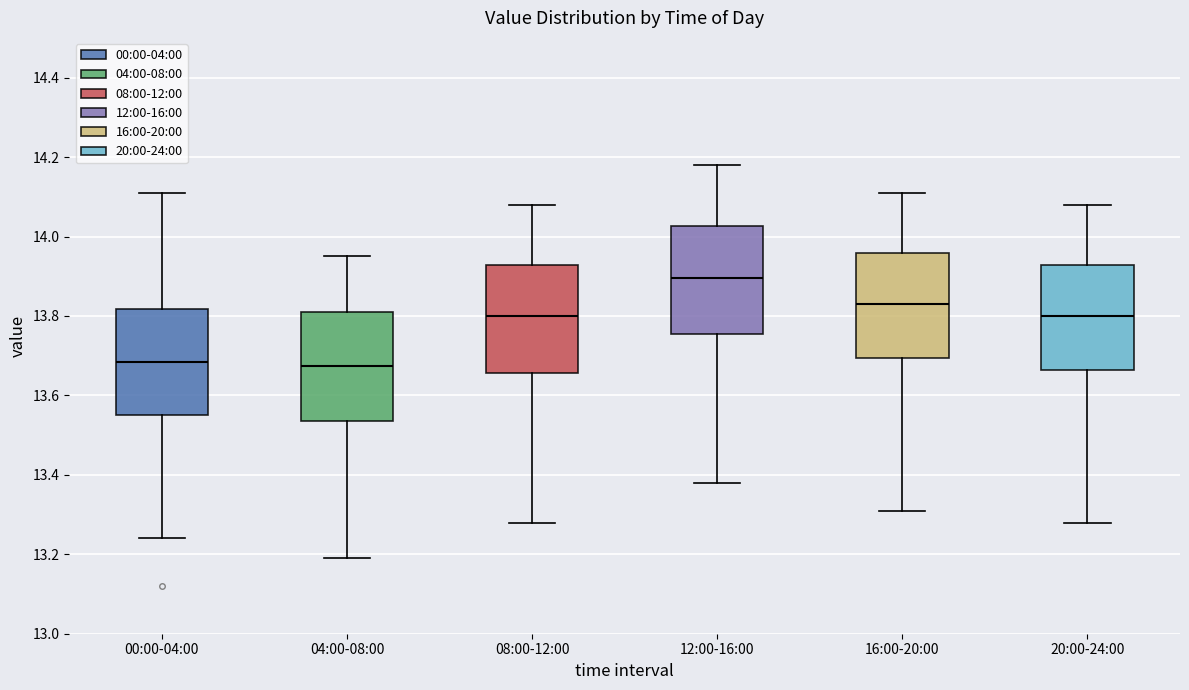

Reading left to right, read every box against the y-axis: the position of its median line, the range the box covers, and the ends of its whiskers. The values are not printed on the chart, so give them approximately, as read against the axis.

00:00-04:00: median 13.68, box 13.56 to 13.82, whiskers 13.24 to 14.12
04:00-08:00: median 13.68, box 13.54 to 13.82, whiskers 13.20 to 13.96
08:00-12:00: median 13.80, box 13.66 to 13.92, whiskers 13.28 to 14.08
12:00-16:00: median 13.90, box 13.76 to 14.02, whiskers 13.38 to 14.18
16:00-20:00: median 13.84, box 13.70 to 13.96, whiskers 13.32 to 14.12
20:00-24:00: median 13.80, box 13.66 to 13.92, whiskers 13.28 to 14.08